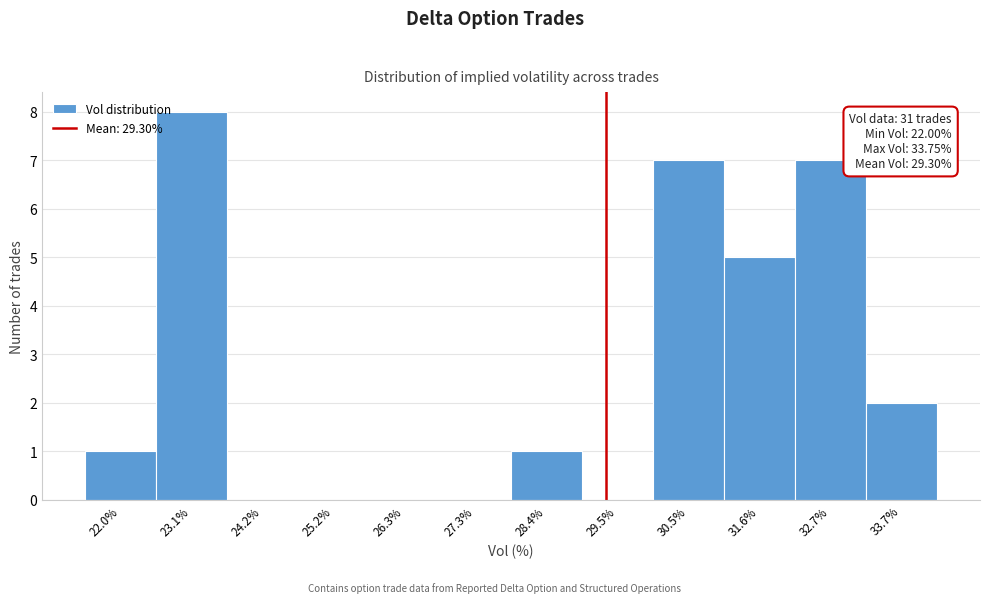

Which range on the x-axis has the tallest bar?

22.6 to 23.6